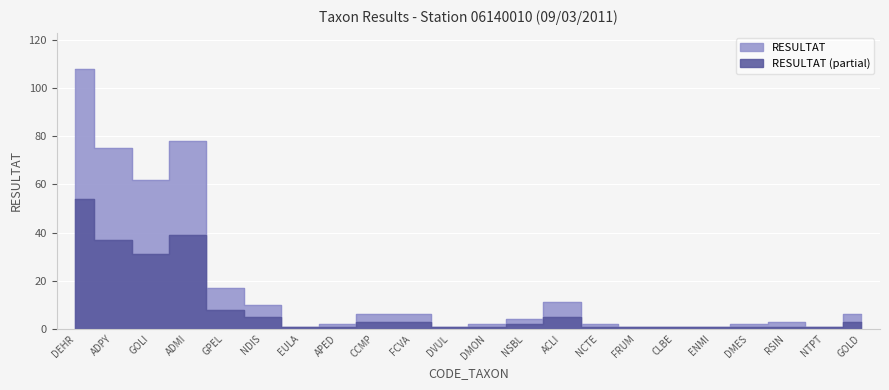

Reading left to right, extract all data points from this chart.

DEHR=108	ADPY=75	GOLI=62	ADMI=78	GPEL=17	NDIS=10	EULA=1	APED=2	CCMP=6	FCVA=6	DVUL=1	DMON=2	NSBL=4	ACLI=11	NCTE=2	FRUM=1	CLBE=1	ENMI=1	DMES=2	RSIN=3	NTPT=1	GOLD=6